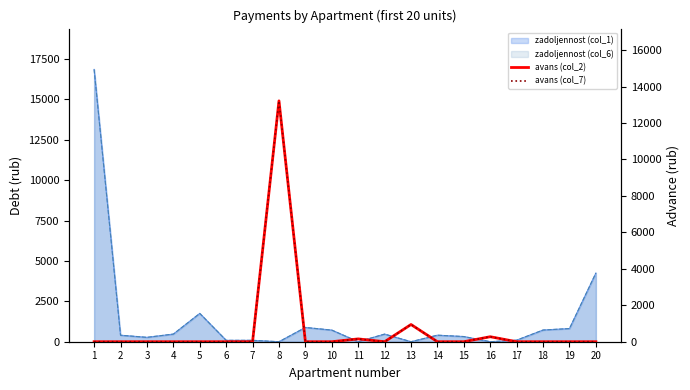

How many interior local peaks does the avans (col_7) series have?

4